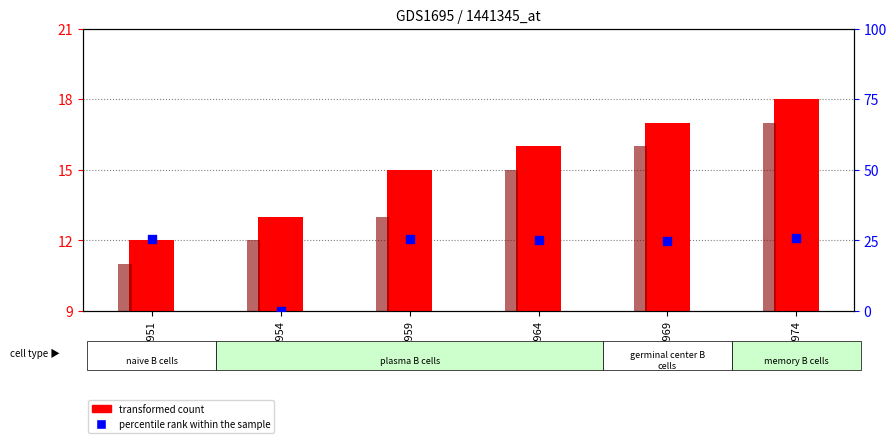

Which series has the widest spread of Y values?

percentile rank within the sample